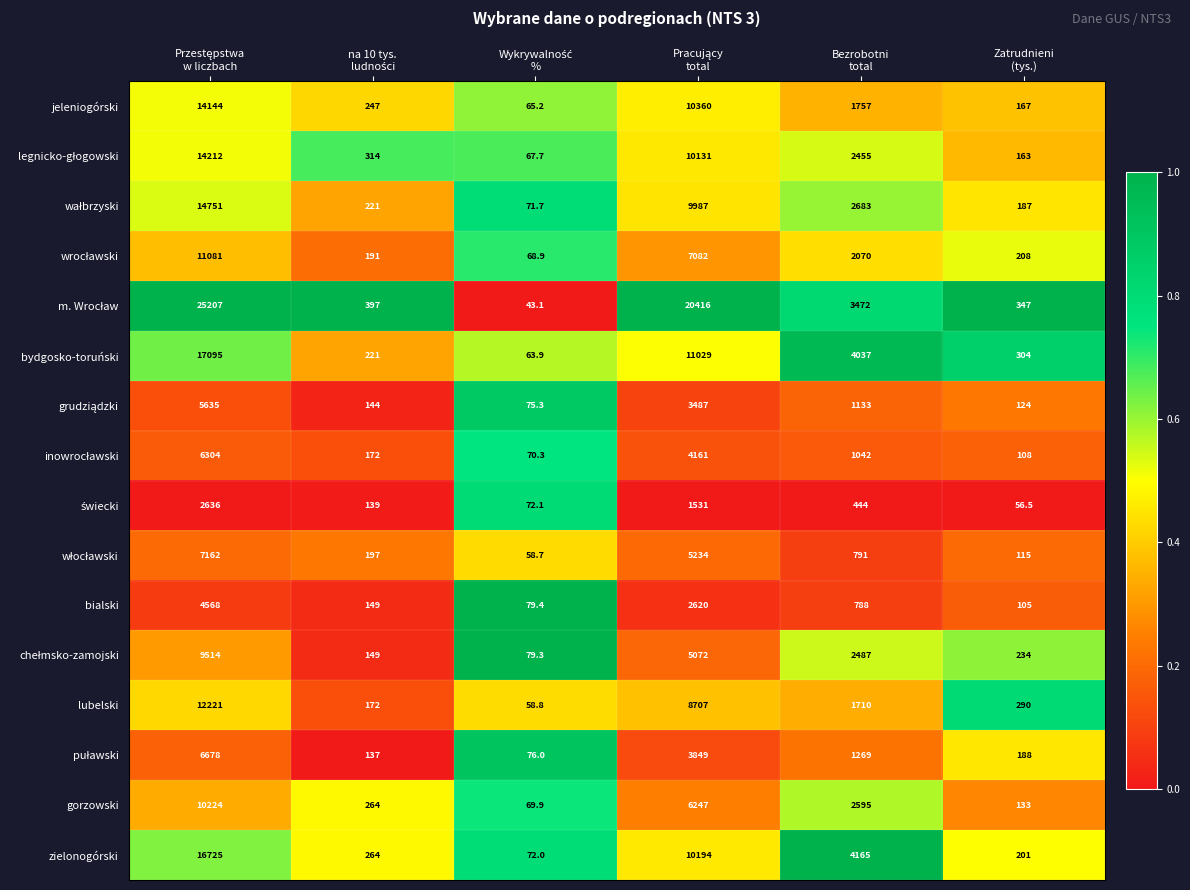

Count the number of data series in this chart.

16